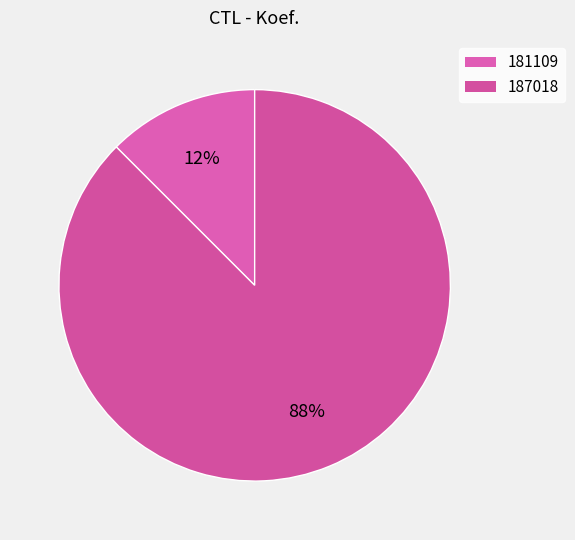

Is it true that 181109 is 12% of the pie?

True